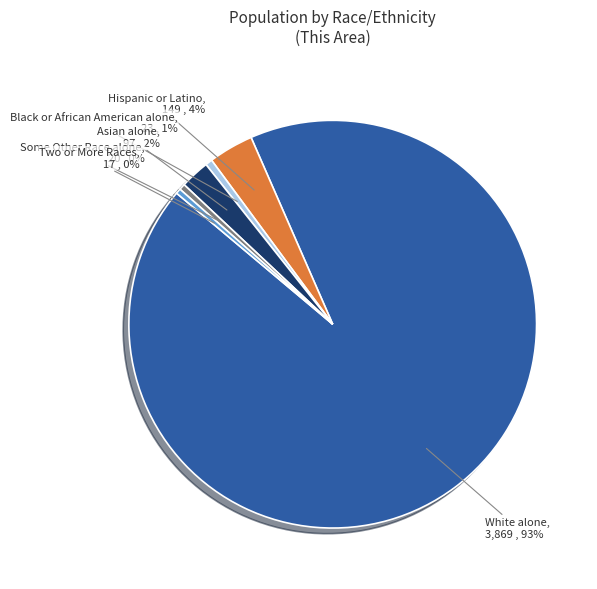

Is the sum of White alone and Hispanic or Latino greater than half?

Yes